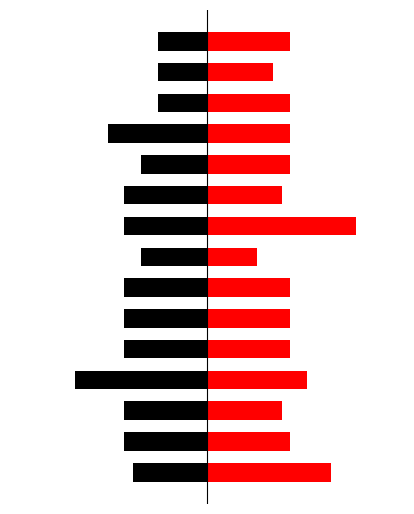

What is the value of the 女 bar at the 5th from the left?

2100